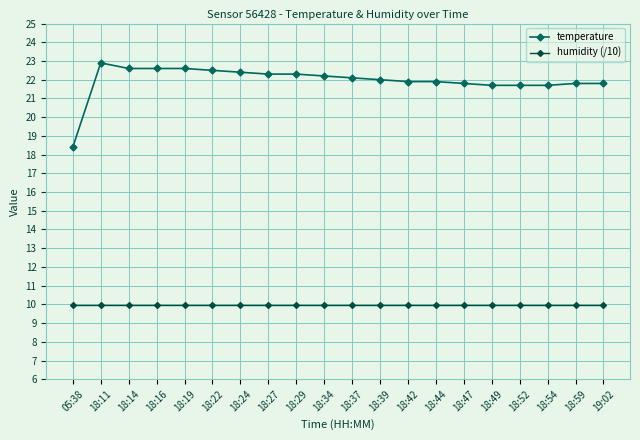

Which category has the lowest value across all series?

05:38